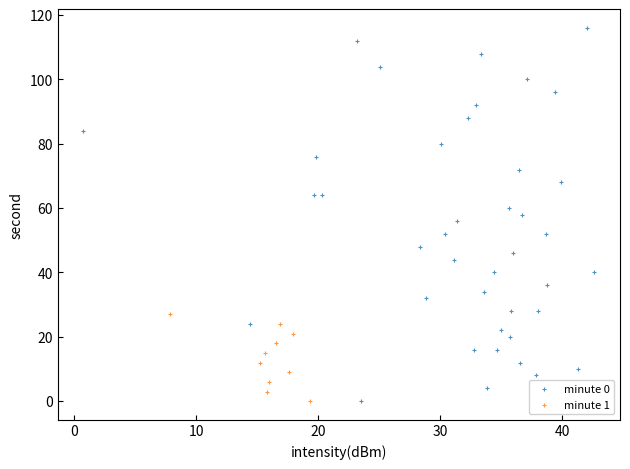

Which series reaches the maximum Y coordinate?

minute 0